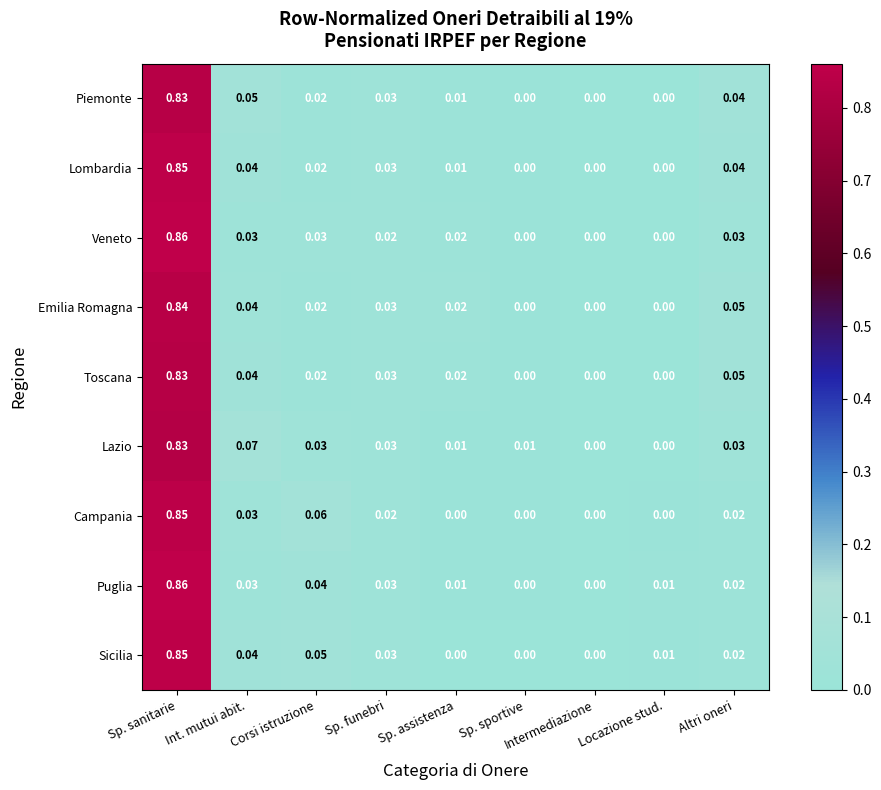

At which category is the sum across all series the highest?

Sp. sanitarie